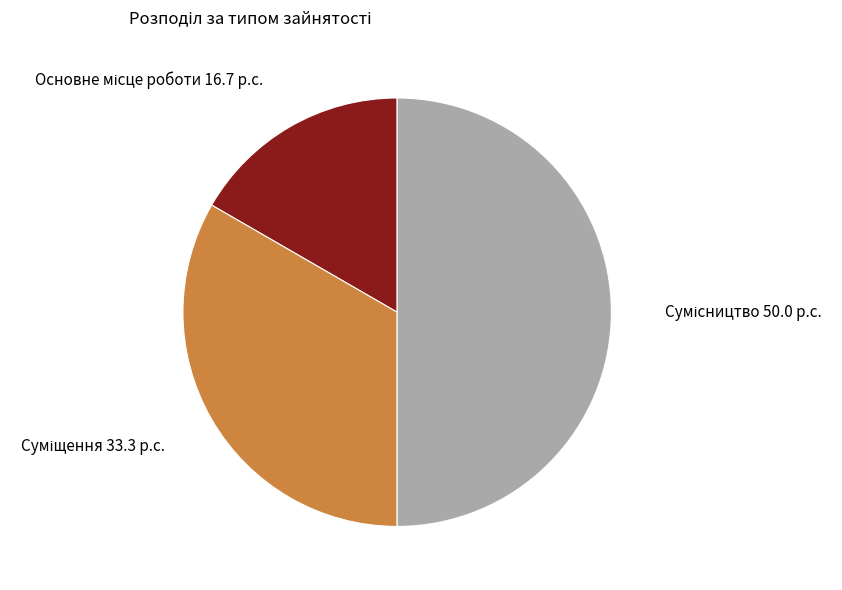

To the nearest percent, what is the combined percentage of Основне місце роботи and Сумісництво?

67%